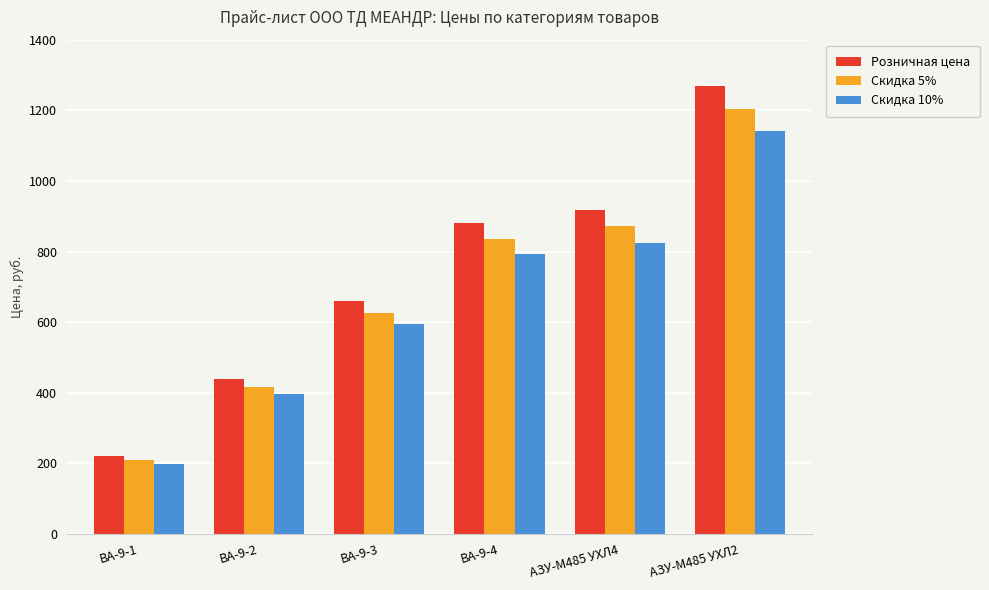

What is the label of the 4th bar from the right?

ВА-9-3